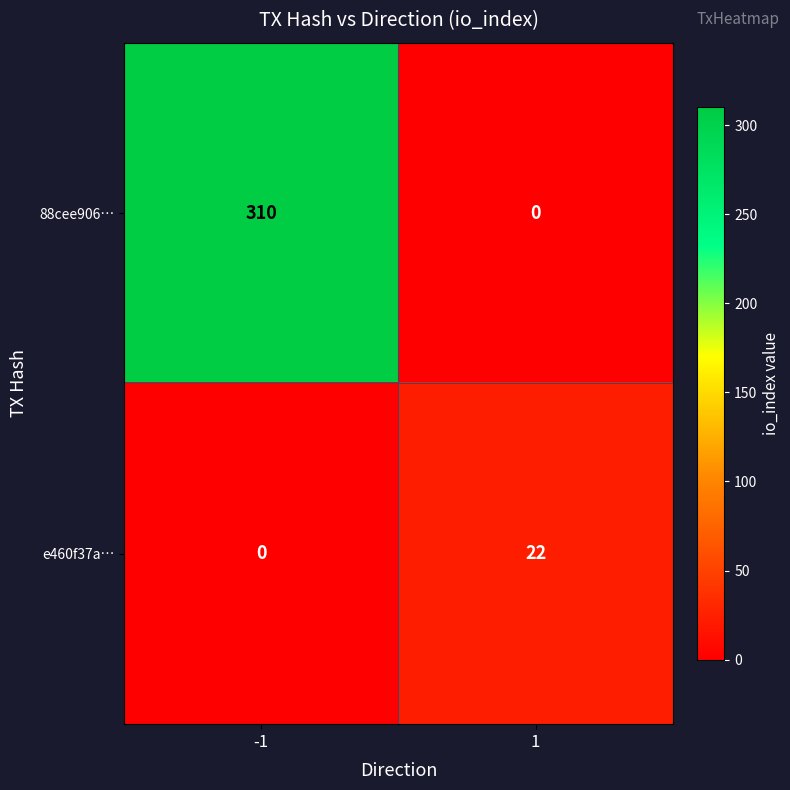

Which series has the largest total across all categories?

88cee906…